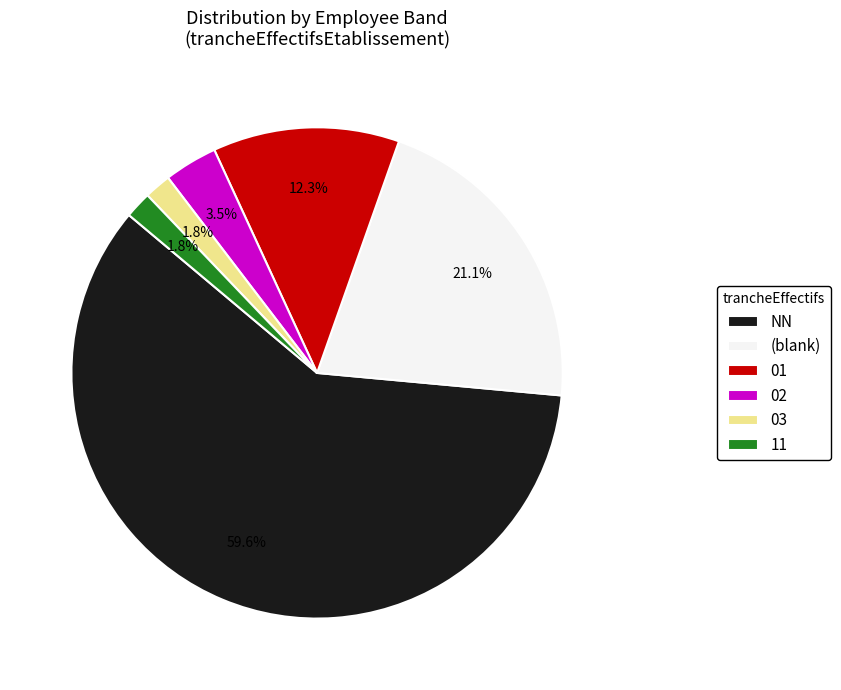

Which category has the biggest portion of the pie?

NN